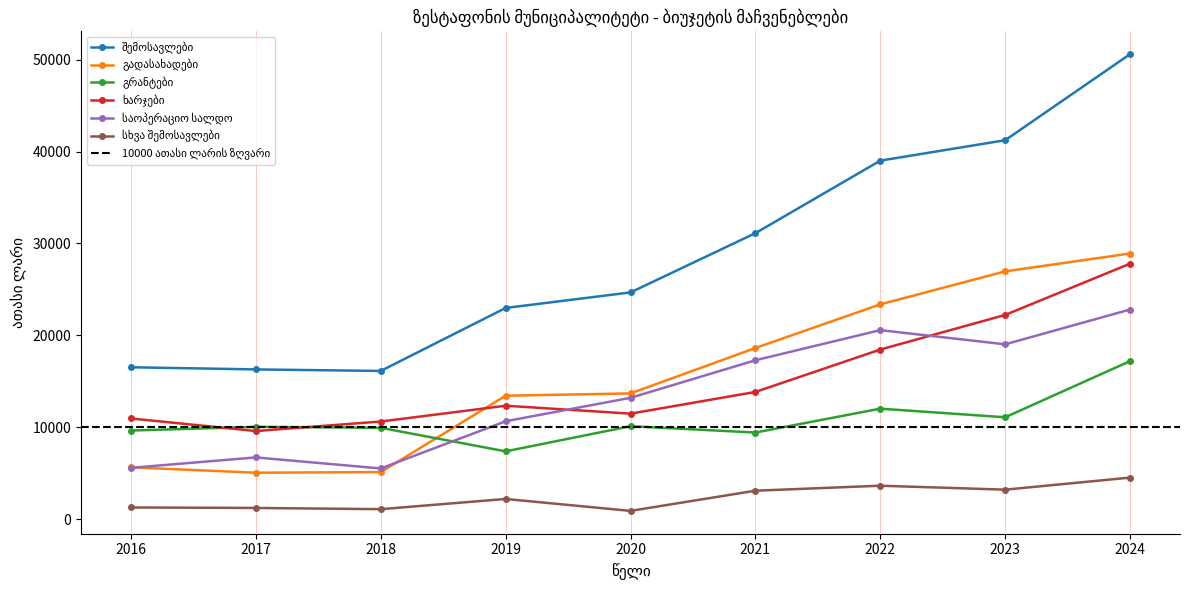

Between which two adjacent categories do ხარჯები and გრანტები first intersect?

2016 and 2017